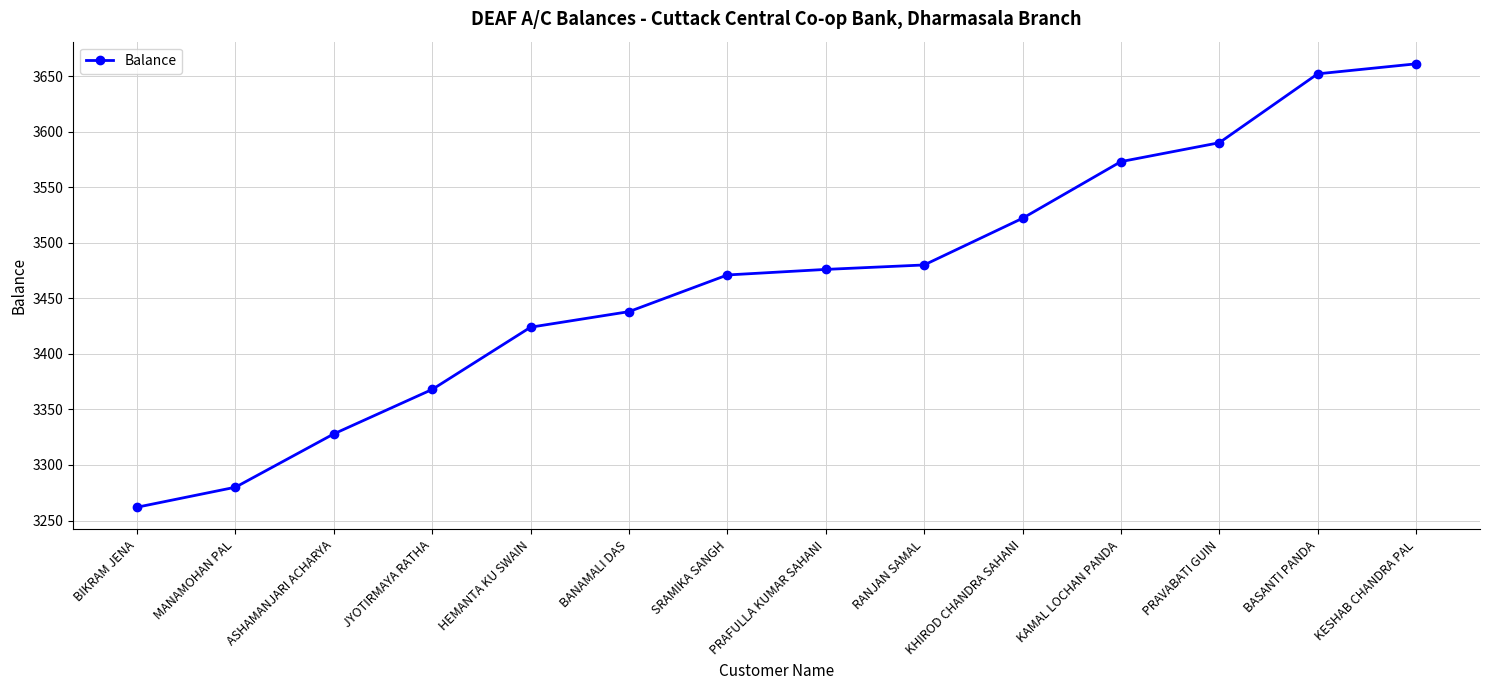

What is the label of the 6th point from the left?

BANAMALI DAS